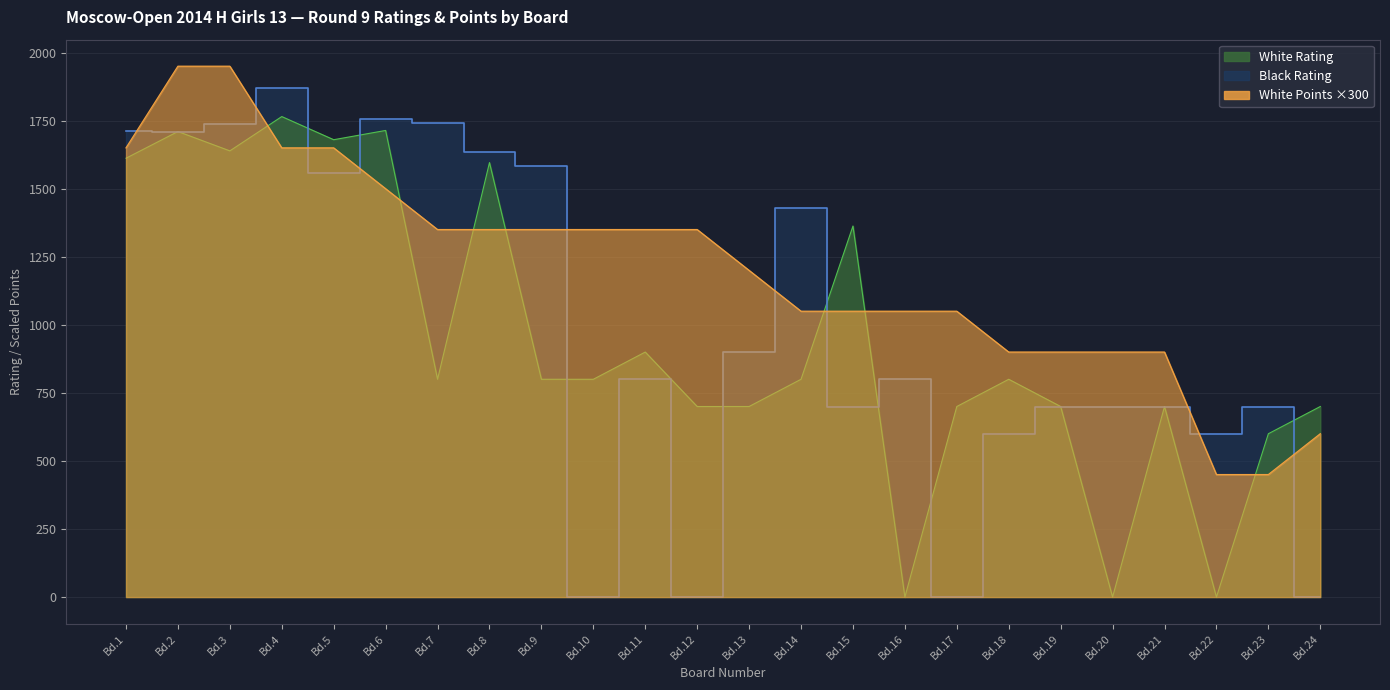

At which category does Black Rating reach its first local valley?

Bd.2